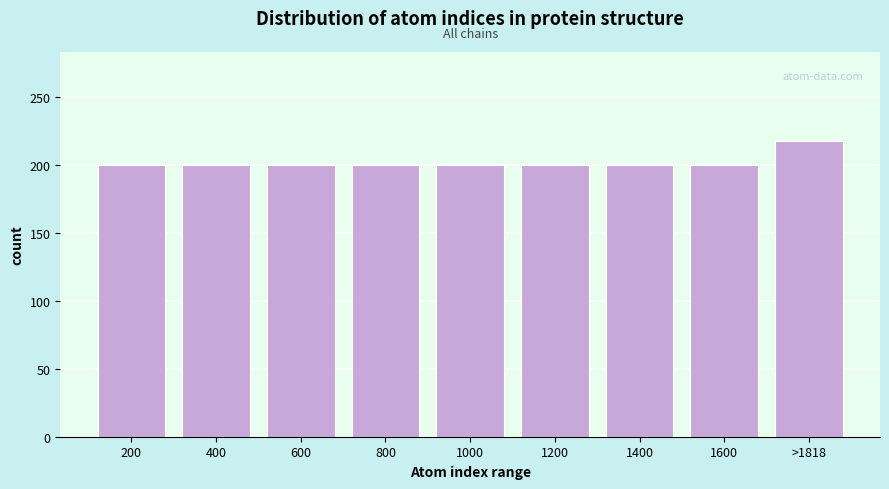

Reading left to right, what are all the values shown in this chart?

200=200	400=200	600=200	800=200	1000=200	1200=200	1400=200	1600=200	>1818=218